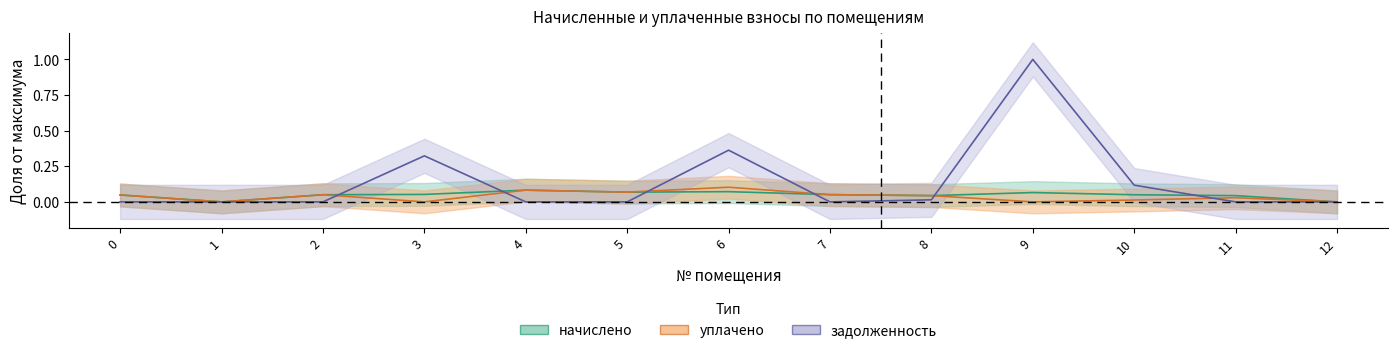

At which category is the sum across all series the highest?

9